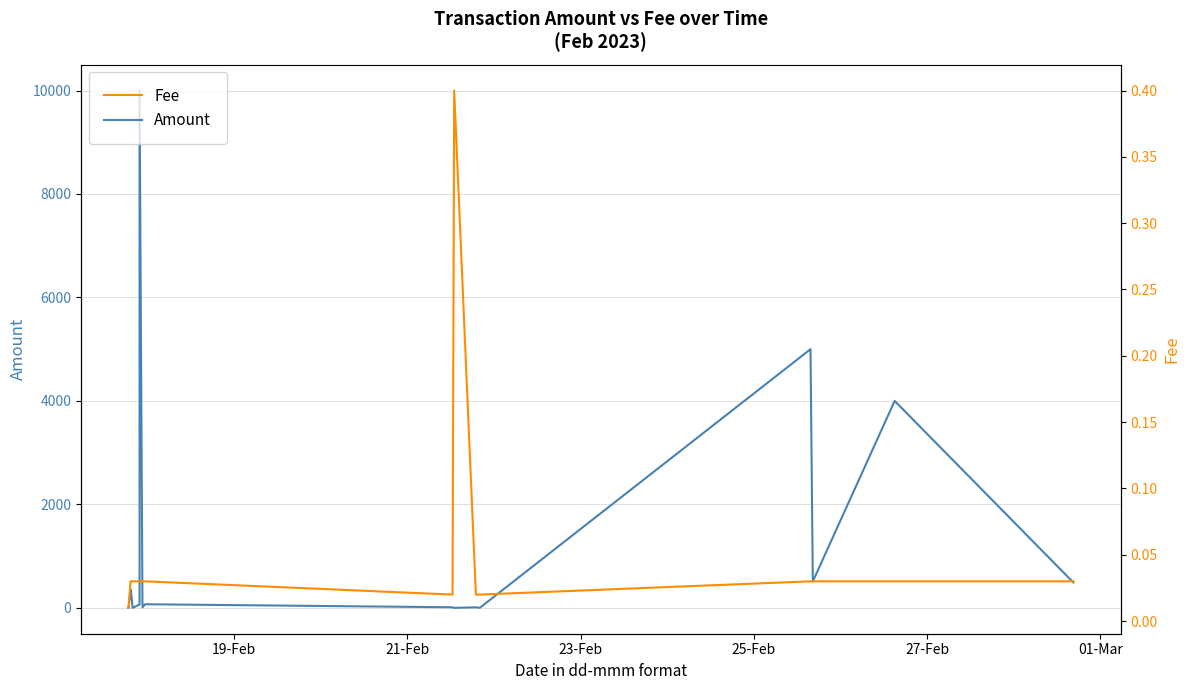

How many lines are shown in the chart?

2